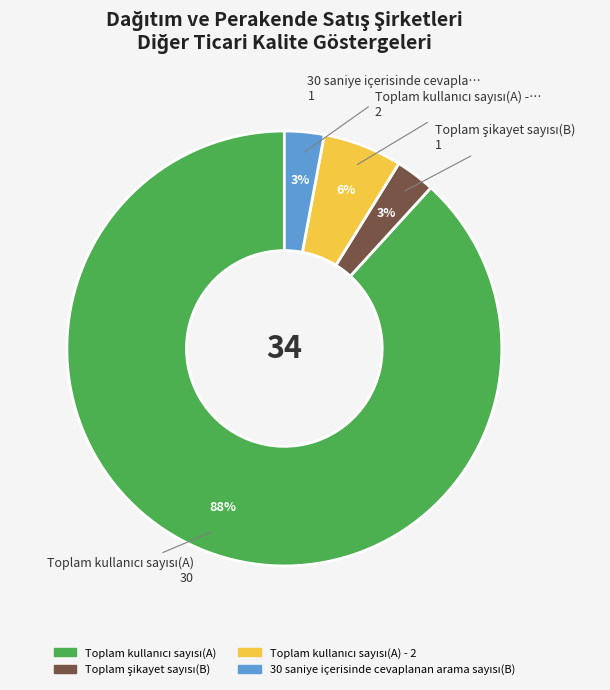

To the nearest percent, what is the average slice percentage?

25%